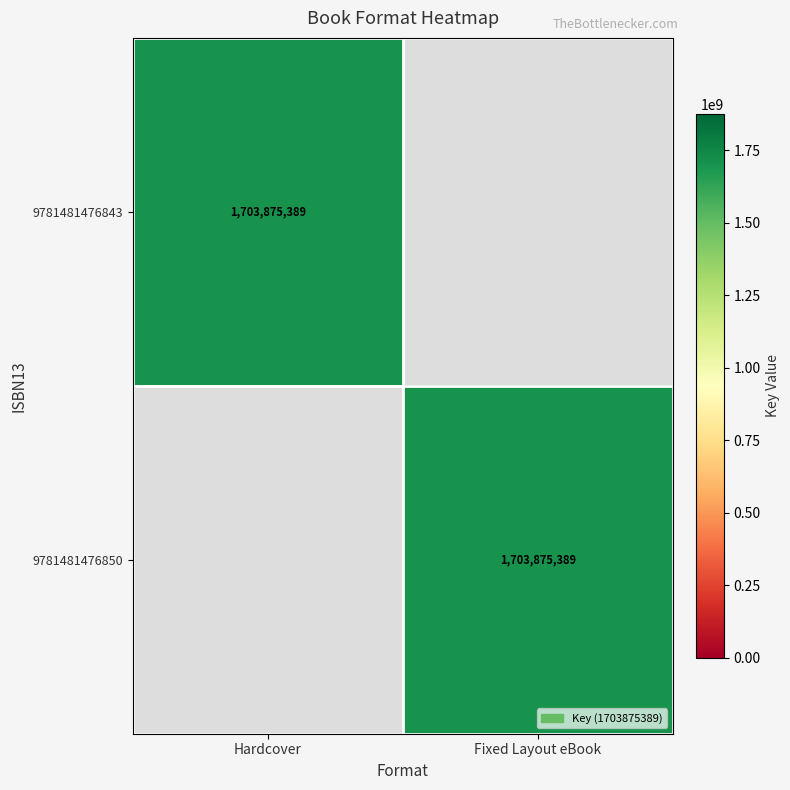

Is it true that 9781481476843 equals 1703875389 at Hardcover?

True